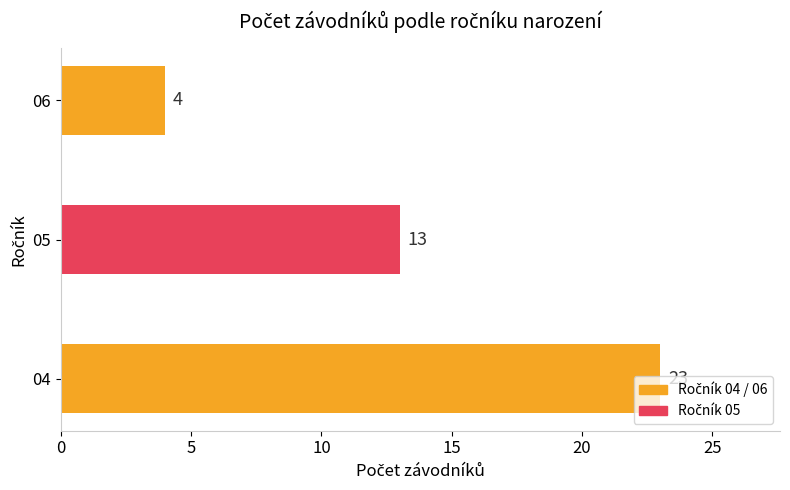

At which label is the value closest to 13?

05